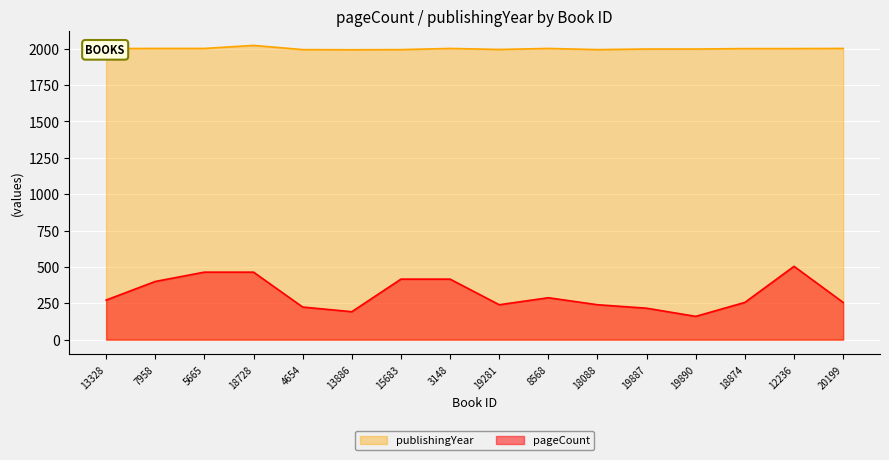

Rank the series by their average value, from highest to lowest.

publishingYear, pageCount